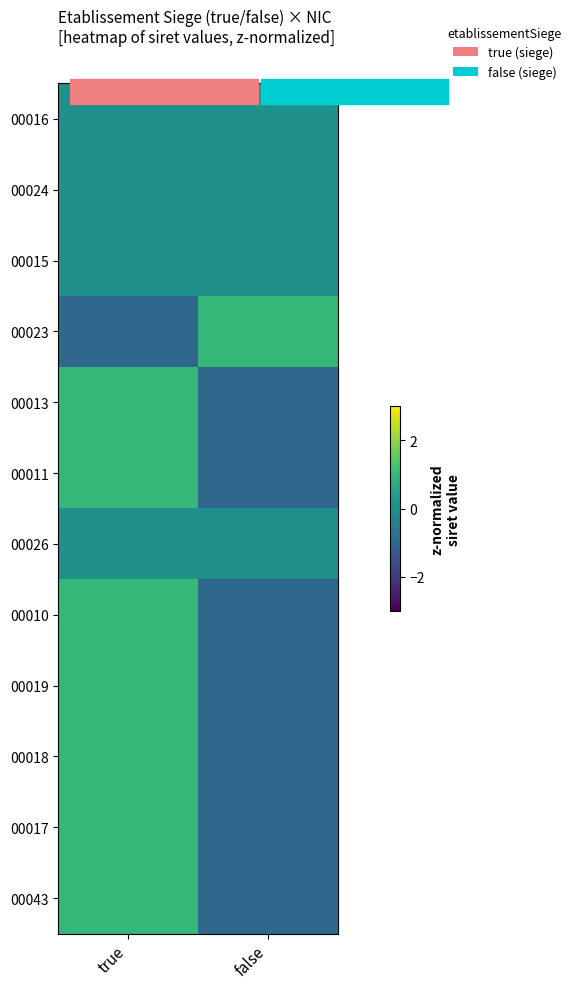

Reading left to right, transcribe all the data shown in this chart.

00016: true=0	false=0
00024: true=0	false=0
00015: true=0	false=0
00023: true=-1	false=1
00013: true=1	false=-1
00011: true=1	false=-1
00026: true=0	false=0
00010: true=1	false=-1
00019: true=1	false=-1
00018: true=1	false=-1
00017: true=1	false=-1
00043: true=1	false=-1